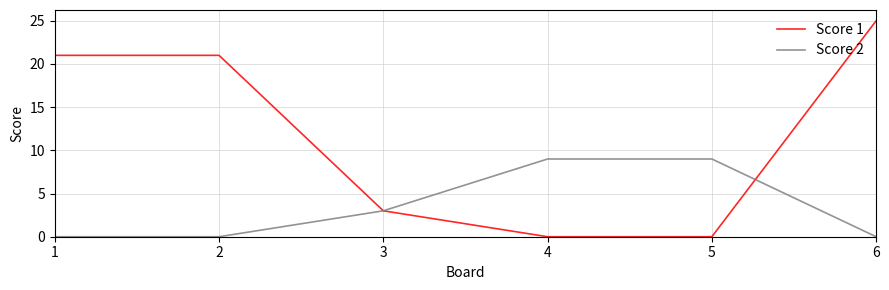

True or false: Score 2 and Score 1 cross at least once.

True